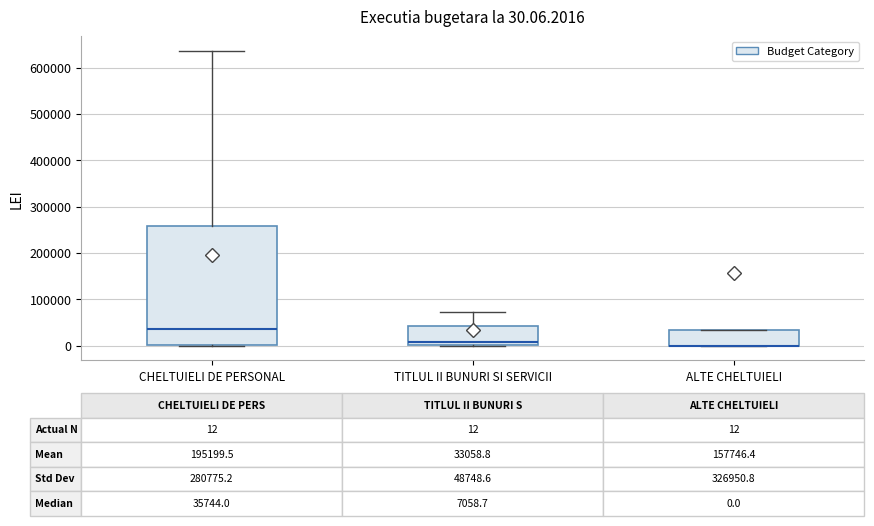

Comparing the boxes themselves (not the whiskers), which one is the tallest?

CHELTUIELI DE PERSONAL